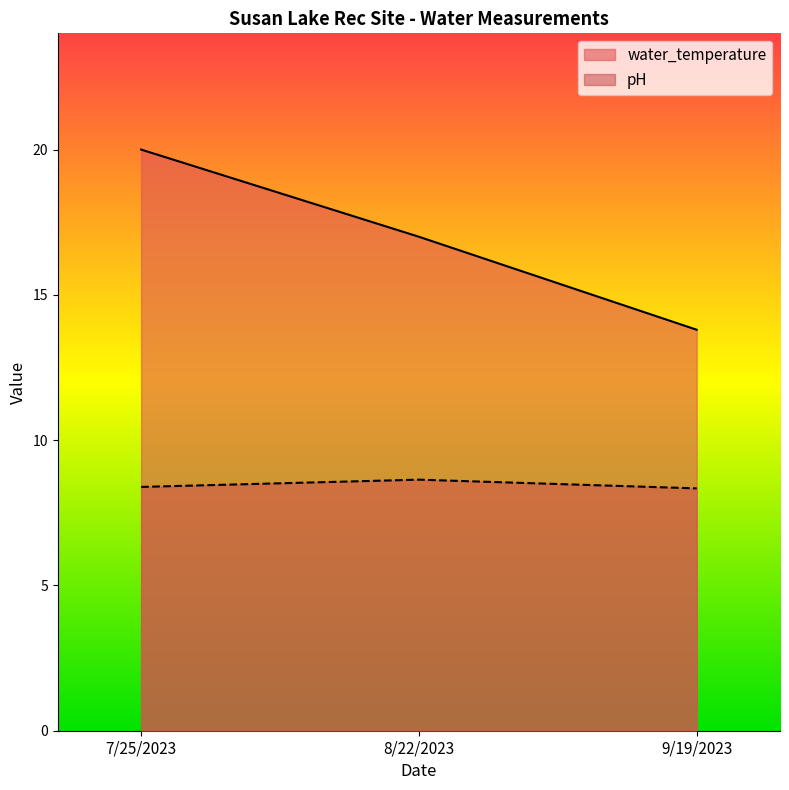

At 7/25/2023, list the series in order from largest to smallest.

water_temperature, pH